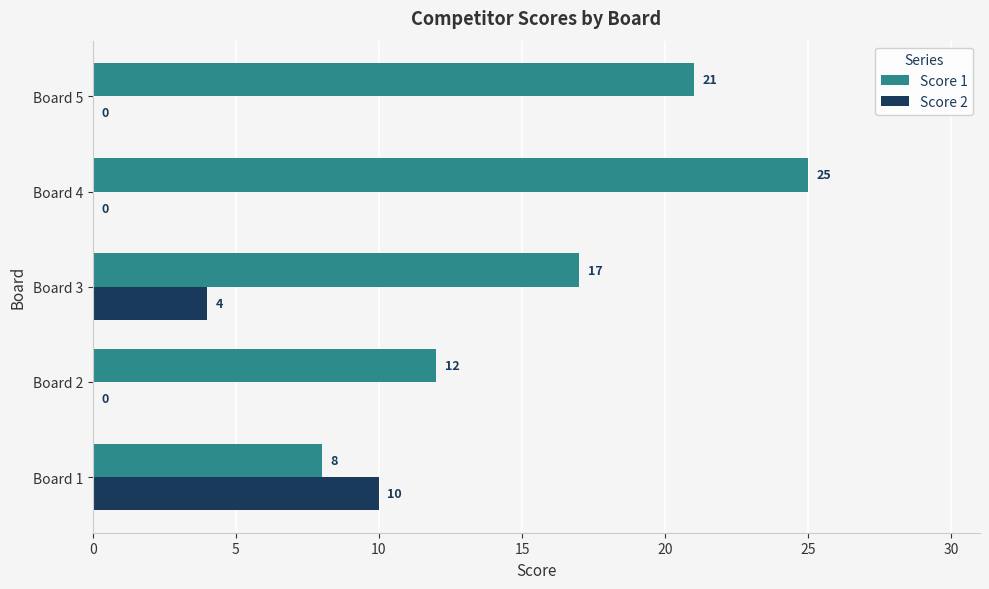

True or false: Score 1 has a value of 8 at Board 1.

True